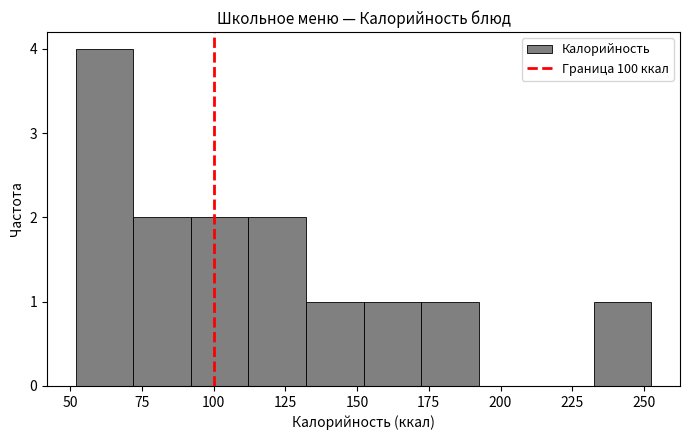

Reading left to right, list every bar in this chart as the range it spans on the x-axis followed by its height. Neither the bar edges nor the heights are printed on the chart, so give them approximately, as read against the axes.

50 to 70: 4
70 to 90: 2
90 to 110: 2
110 to 130: 2
130 to 150: 1
150 to 170: 1
170 to 190: 1
190 to 210: 0
210 to 230: 0
230 to 255: 1